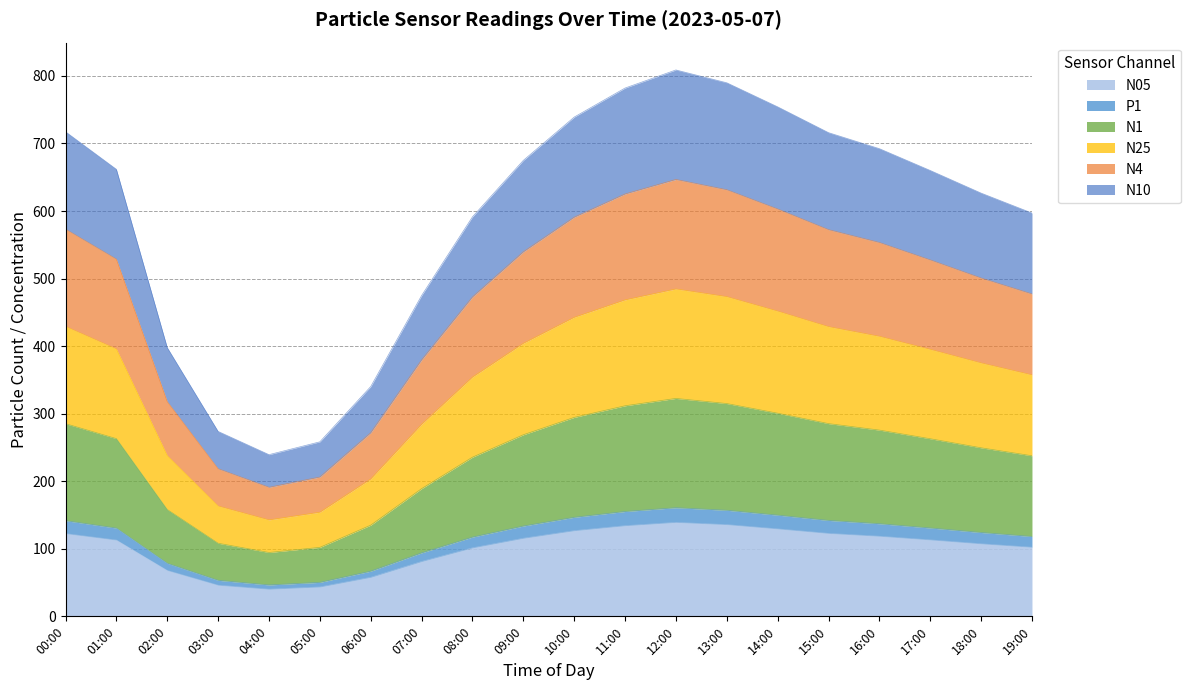

Which category has the lowest value in the N1 series?

04:00